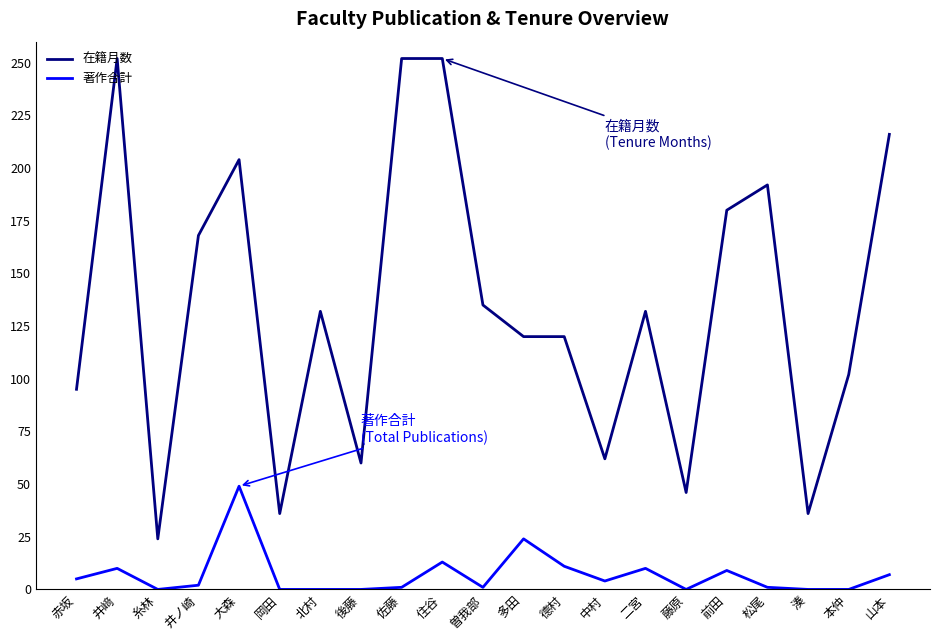

What position from the right is 二宮?

7